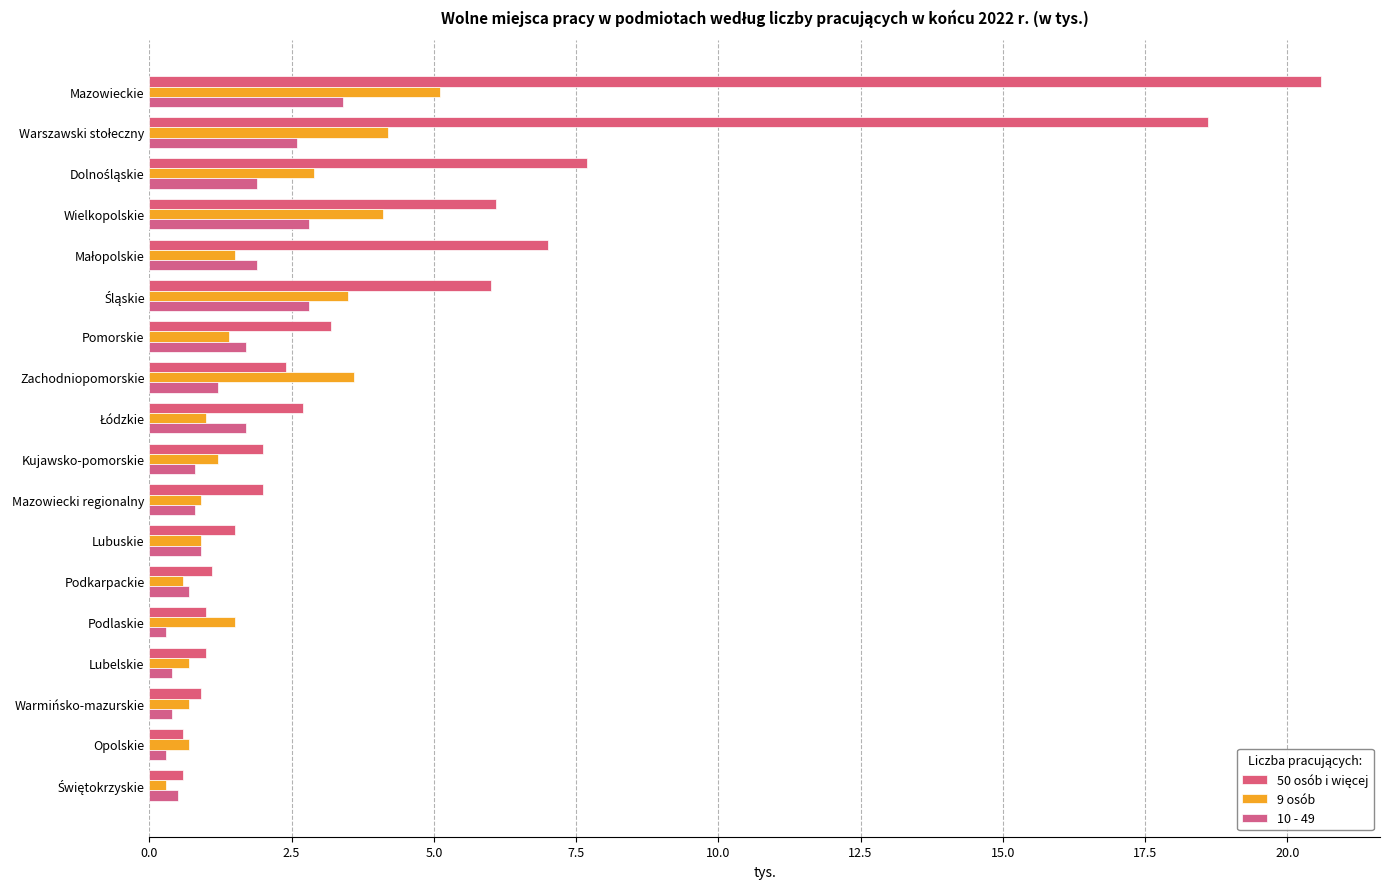

Rank the series by their maximum value, from lowest to highest.

10 - 49, 9 osób, 50 osób i więcej